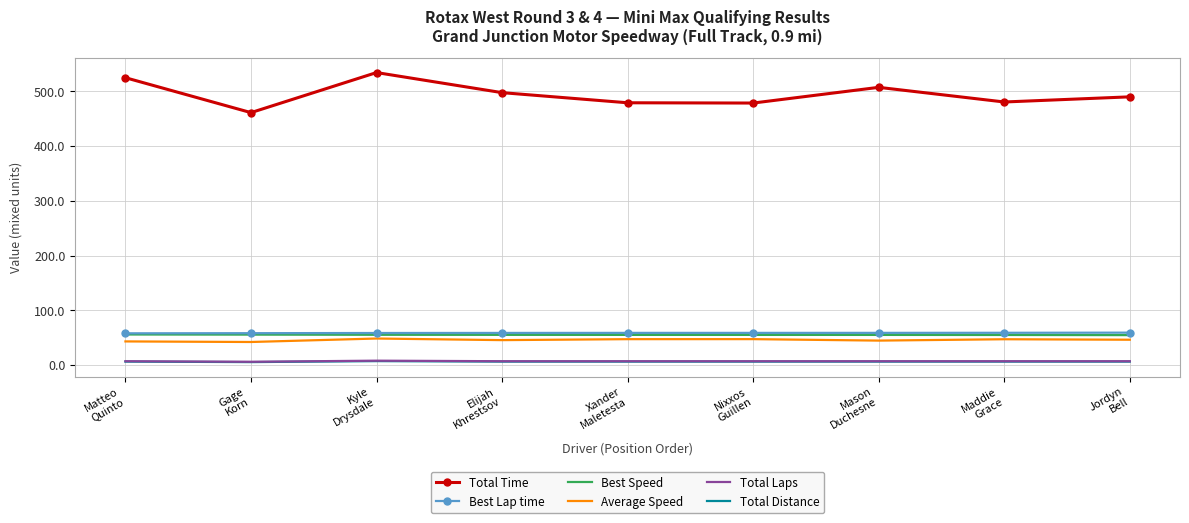

Which series has the largest total across all categories?

Total Time